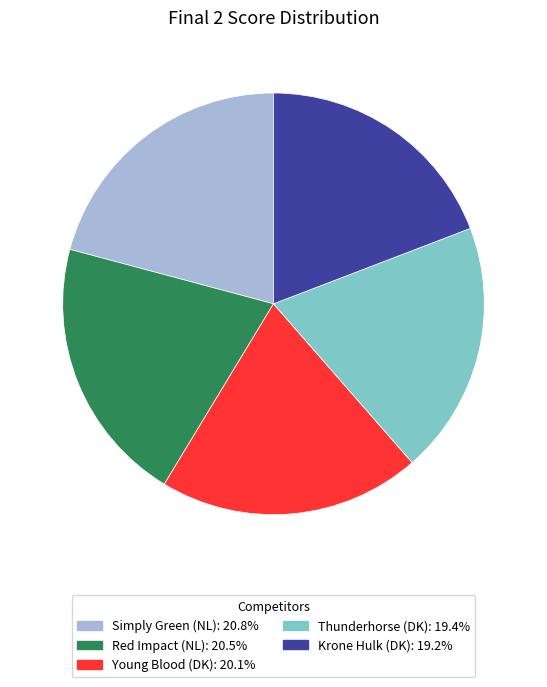

What is the ratio of the value at Krone Hulk (DK) to the value at Red Impact (NL)?

0.9